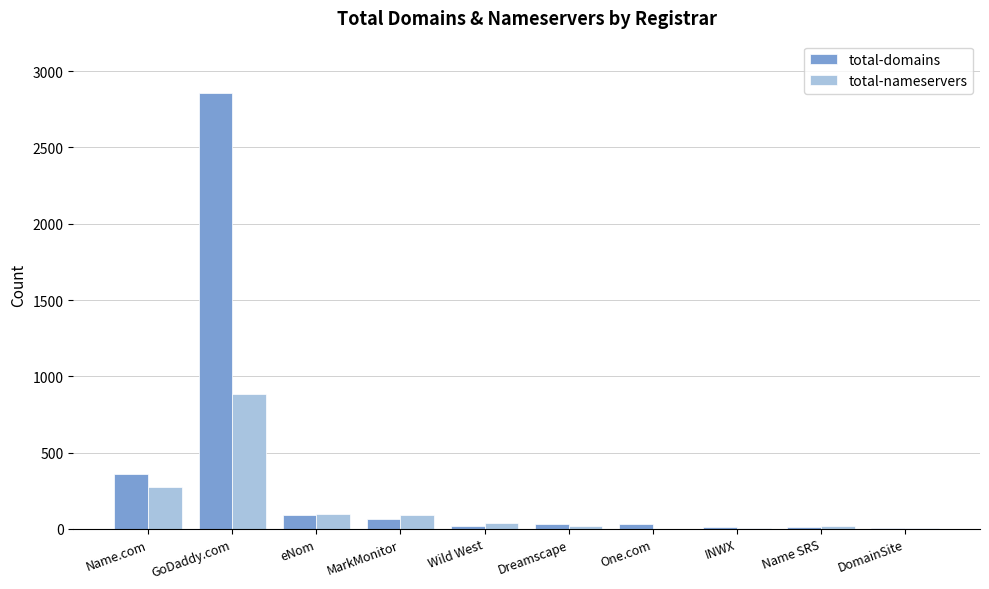

At which label does total-nameservers first exceed 39?

Name.com